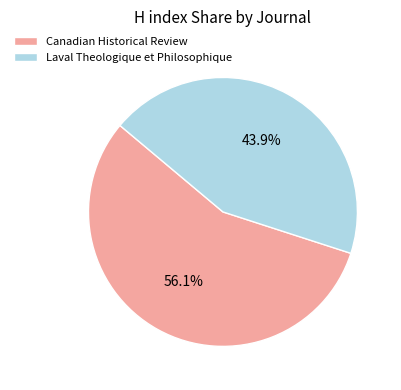

To the nearest percent, what is the average slice percentage?

50%